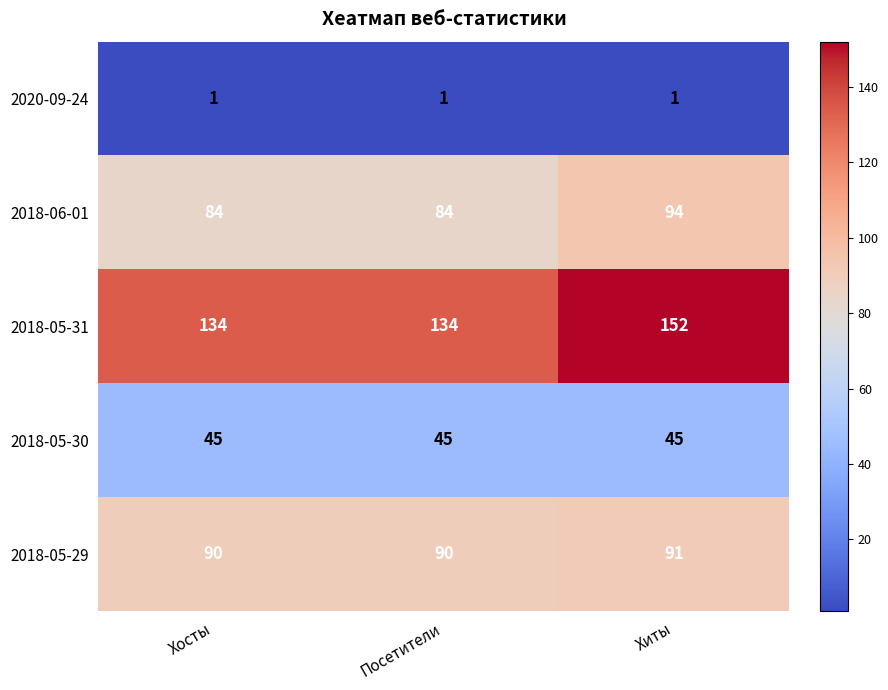

What is the total value across all series at Хиты?

383